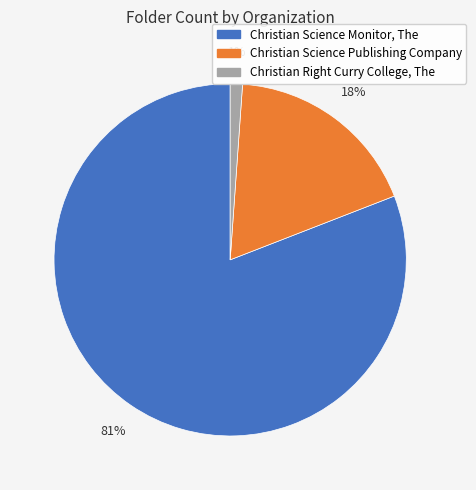

To the nearest percent, what is the difference between the largest and smallest slice percentages?

80%